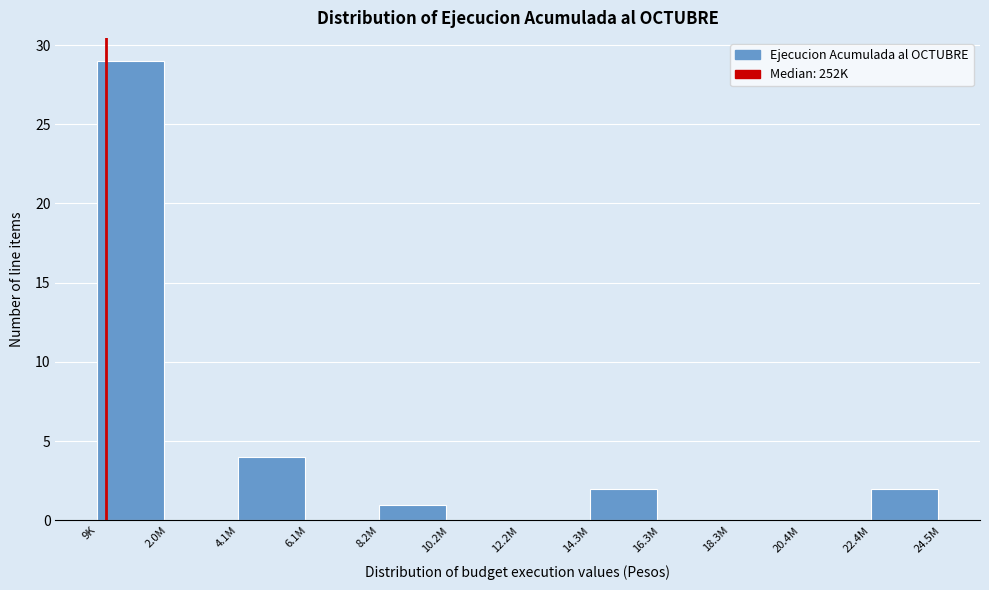

Reading left to right, extract all data points from this chart.

9K=29	2.0M=0	4.1M=4	6.1M=0	8.2M=1	10.2M=0	12.2M=0	14.3M=2	16.3M=0	18.3M=0	20.4M=0	22.4M=2